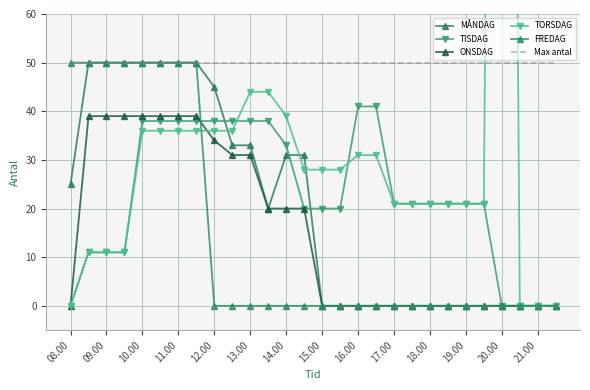

How many categories are shown in the chart?

28